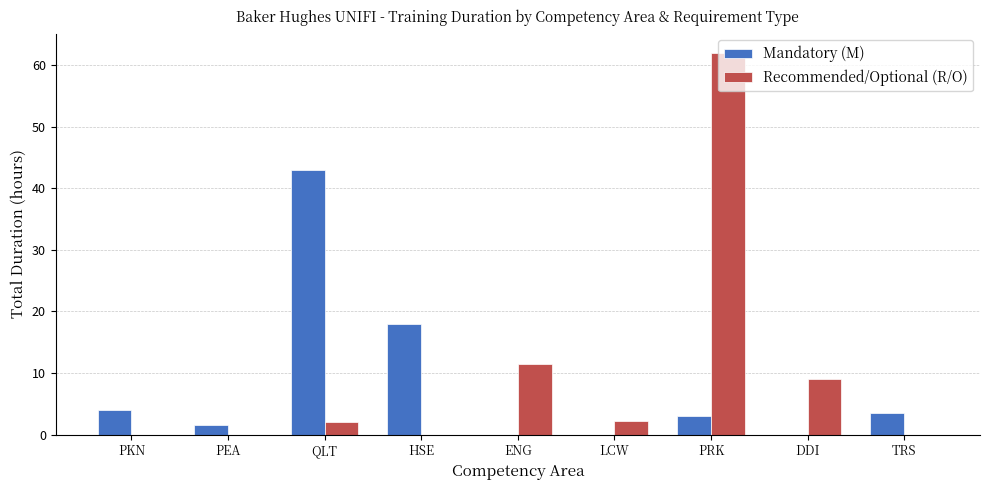

What is the sum of all Recommended/Optional (R/O) values?

86.7